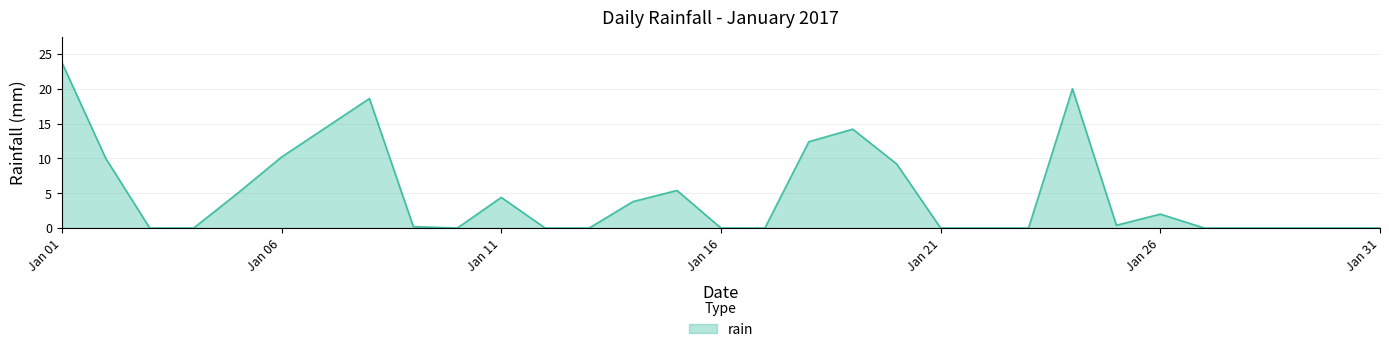

What is the greatest value displayed?

23.8